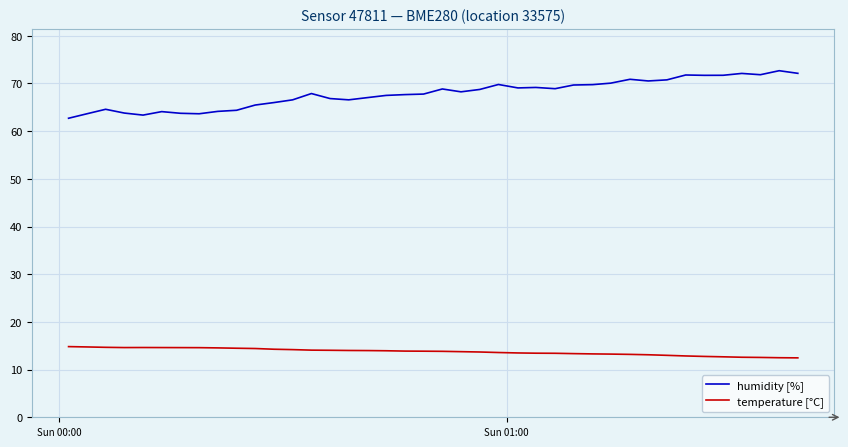

Does the chart have visible grid lines?

Yes